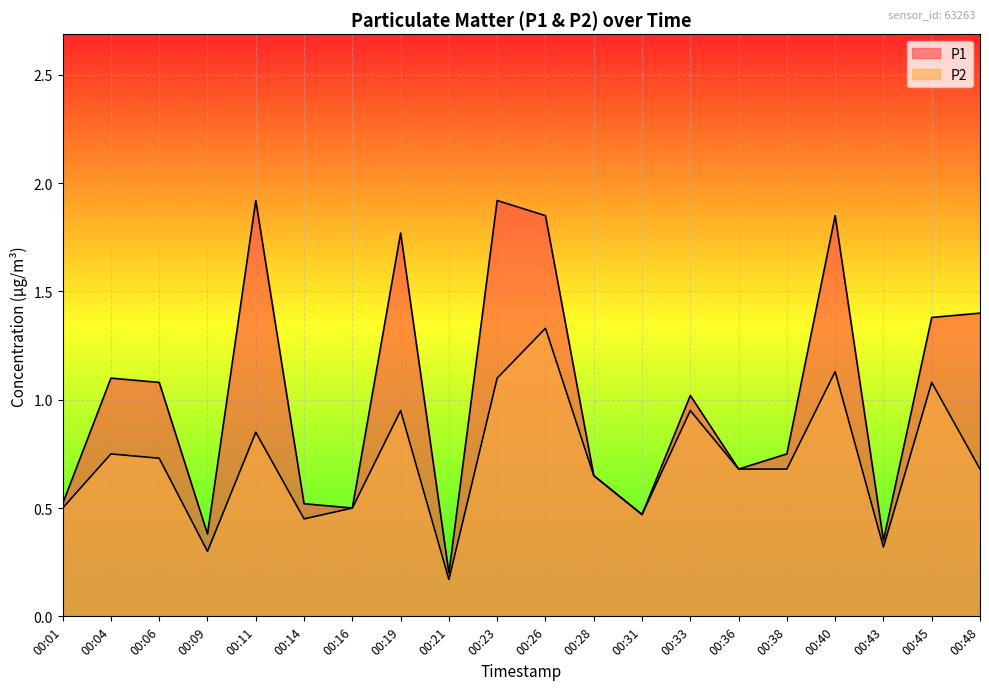

Which label corresponds to the smallest value in the chart?

00:21